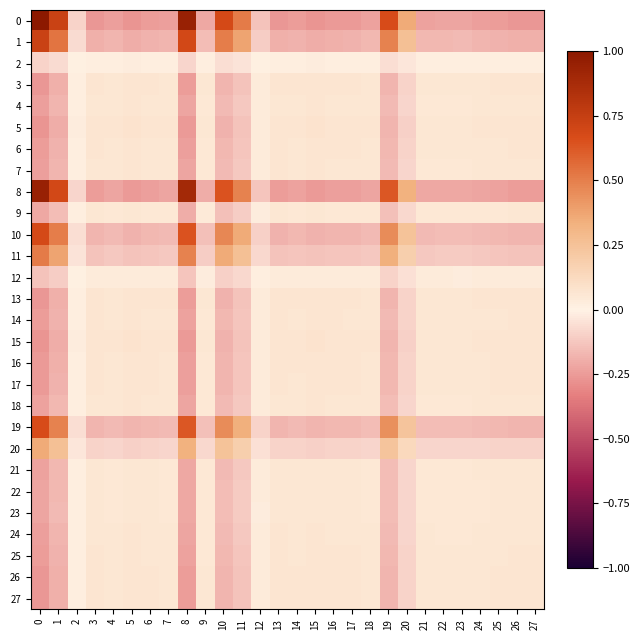

Reading left to right, what are all the values shown in this chart?

0: 0=1.0	1=0.7	2=-0.1	3=-0.3	4=-0.2	5=-0.3	6=-0.2	7=-0.2	8=0.9	9=-0.2	10=0.7	11=0.5	12=-0.1	13=-0.3	14=-0.2	15=-0.3	16=-0.3	17=-0.3	18=-0.2	19=0.7	20=0.4	21=-0.2	22=-0.2	23=-0.2	24=-0.2	25=-0.2	26=-0.3	27=-0.3
1: 0=0.7	1=0.5	2=-0.1	3=-0.2	4=-0.2	5=-0.2	6=-0.2	7=-0.2	8=0.7	9=-0.2	10=0.5	11=0.4	12=-0.1	13=-0.2	14=-0.2	15=-0.2	16=-0.2	17=-0.2	18=-0.2	19=0.5	20=0.3	21=-0.2	22=-0.2	23=-0.2	24=-0.2	25=-0.2	26=-0.2	27=-0.2
2: 0=-0.1	1=-0.1	2=0.0	3=0.0	4=0.0	5=0.0	6=0.0	7=0.0	8=-0.1	9=0.0	10=-0.1	11=-0.0	12=0.0	13=0.0	14=0.0	15=0.0	16=0.0	17=0.0	18=0.0	19=-0.1	20=-0.0	21=0.0	22=0.0	23=0.0	24=0.0	25=0.0	26=0.0	27=0.0
3: 0=-0.3	1=-0.2	2=0.0	3=0.1	4=0.1	5=0.1	6=0.1	7=0.1	8=-0.2	9=0.1	10=-0.2	11=-0.1	12=0.0	13=0.1	14=0.1	15=0.1	16=0.1	17=0.1	18=0.1	19=-0.2	20=-0.1	21=0.1	22=0.1	23=0.1	24=0.1	25=0.1	26=0.1	27=0.1
4: 0=-0.2	1=-0.2	2=0.0	3=0.1	4=0.1	5=0.1	6=0.1	7=0.1	8=-0.2	9=0.1	10=-0.2	11=-0.1	12=0.0	13=0.1	14=0.1	15=0.1	16=0.1	17=0.1	18=0.1	19=-0.2	20=-0.1	21=0.1	22=0.1	23=0.1	24=0.1	25=0.1	26=0.1	27=0.1
5: 0=-0.3	1=-0.2	2=0.0	3=0.1	4=0.1	5=0.1	6=0.1	7=0.1	8=-0.3	9=0.1	10=-0.2	11=-0.1	12=0.0	13=0.1	14=0.1	15=0.1	16=0.1	17=0.1	18=0.1	19=-0.2	20=-0.1	21=0.1	22=0.1	23=0.1	24=0.1	25=0.1	26=0.1	27=0.1
6: 0=-0.2	1=-0.2	2=0.0	3=0.1	4=0.1	5=0.1	6=0.1	7=0.1	8=-0.2	9=0.1	10=-0.2	11=-0.1	12=0.0	13=0.1	14=0.1	15=0.1	16=0.1	17=0.1	18=0.1	19=-0.2	20=-0.1	21=0.1	22=0.1	23=0.1	24=0.1	25=0.1	26=0.1	27=0.1
7: 0=-0.2	1=-0.2	2=0.0	3=0.1	4=0.1	5=0.1	6=0.1	7=0.1	8=-0.2	9=0.1	10=-0.2	11=-0.1	12=0.0	13=0.1	14=0.1	15=0.1	16=0.1	17=0.1	18=0.1	19=-0.2	20=-0.1	21=0.1	22=0.1	23=0.1	24=0.1	25=0.1	26=0.1	27=0.1
8: 0=0.9	1=0.7	2=-0.1	3=-0.2	4=-0.2	5=-0.3	6=-0.2	7=-0.2	8=0.9	9=-0.2	10=0.6	11=0.5	12=-0.1	13=-0.2	14=-0.2	15=-0.3	16=-0.2	17=-0.2	18=-0.2	19=0.6	20=0.3	21=-0.2	22=-0.2	23=-0.2	24=-0.2	25=-0.2	26=-0.2	27=-0.2
9: 0=-0.2	1=-0.2	2=0.0	3=0.1	4=0.1	5=0.1	6=0.1	7=0.1	8=-0.2	9=0.0	10=-0.1	11=-0.1	12=0.0	13=0.1	14=0.1	15=0.1	16=0.1	17=0.1	18=0.0	19=-0.1	20=-0.1	21=0.0	22=0.0	23=0.0	24=0.1	25=0.1	26=0.1	27=0.1
10: 0=0.7	1=0.5	2=-0.1	3=-0.2	4=-0.2	5=-0.2	6=-0.2	7=-0.2	8=0.6	9=-0.1	10=0.5	11=0.4	12=-0.1	13=-0.2	14=-0.2	15=-0.2	16=-0.2	17=-0.2	18=-0.2	19=0.5	20=0.2	21=-0.2	22=-0.2	23=-0.2	24=-0.2	25=-0.2	26=-0.2	27=-0.2
11: 0=0.5	1=0.4	2=-0.0	3=-0.1	4=-0.1	5=-0.1	6=-0.1	7=-0.1	8=0.5	9=-0.1	10=0.4	11=0.3	12=-0.1	13=-0.1	14=-0.1	15=-0.1	16=-0.1	17=-0.1	18=-0.1	19=0.3	20=0.2	21=-0.1	22=-0.1	23=-0.1	24=-0.1	25=-0.1	26=-0.1	27=-0.1
12: 0=-0.1	1=-0.1	2=0.0	3=0.0	4=0.0	5=0.0	6=0.0	7=0.0	8=-0.1	9=0.0	10=-0.1	11=-0.1	12=0.0	13=0.0	14=0.0	15=0.0	16=0.0	17=0.0	18=0.0	19=-0.1	20=-0.0	21=0.0	22=0.0	23=0.0	24=0.0	25=0.0	26=0.0	27=0.0
13: 0=-0.3	1=-0.2	2=0.0	3=0.1	4=0.1	5=0.1	6=0.1	7=0.1	8=-0.2	9=0.1	10=-0.2	11=-0.1	12=0.0	13=0.1	14=0.1	15=0.1	16=0.1	17=0.1	18=0.1	19=-0.2	20=-0.1	21=0.1	22=0.1	23=0.1	24=0.1	25=0.1	26=0.1	27=0.1
14: 0=-0.2	1=-0.2	2=0.0	3=0.1	4=0.1	5=0.1	6=0.1	7=0.1	8=-0.2	9=0.1	10=-0.2	11=-0.1	12=0.0	13=0.1	14=0.1	15=0.1	16=0.1	17=0.1	18=0.1	19=-0.2	20=-0.1	21=0.1	22=0.1	23=0.1	24=0.1	25=0.1	26=0.1	27=0.1
15: 0=-0.3	1=-0.2	2=0.0	3=0.1	4=0.1	5=0.1	6=0.1	7=0.1	8=-0.3	9=0.1	10=-0.2	11=-0.1	12=0.0	13=0.1	14=0.1	15=0.1	16=0.1	17=0.1	18=0.1	19=-0.2	20=-0.1	21=0.1	22=0.1	23=0.1	24=0.1	25=0.1	26=0.1	27=0.1
16: 0=-0.3	1=-0.2	2=0.0	3=0.1	4=0.1	5=0.1	6=0.1	7=0.1	8=-0.2	9=0.1	10=-0.2	11=-0.1	12=0.0	13=0.1	14=0.1	15=0.1	16=0.1	17=0.1	18=0.1	19=-0.2	20=-0.1	21=0.1	22=0.1	23=0.1	24=0.1	25=0.1	26=0.1	27=0.1
17: 0=-0.3	1=-0.2	2=0.0	3=0.1	4=0.1	5=0.1	6=0.1	7=0.1	8=-0.2	9=0.1	10=-0.2	11=-0.1	12=0.0	13=0.1	14=0.1	15=0.1	16=0.1	17=0.1	18=0.1	19=-0.2	20=-0.1	21=0.1	22=0.1	23=0.1	24=0.1	25=0.1	26=0.1	27=0.1
18: 0=-0.2	1=-0.2	2=0.0	3=0.1	4=0.1	5=0.1	6=0.1	7=0.1	8=-0.2	9=0.0	10=-0.2	11=-0.1	12=0.0	13=0.1	14=0.1	15=0.1	16=0.1	17=0.1	18=0.1	19=-0.2	20=-0.1	21=0.1	22=0.1	23=0.1	24=0.1	25=0.1	26=0.1	27=0.1
19: 0=0.7	1=0.5	2=-0.1	3=-0.2	4=-0.2	5=-0.2	6=-0.2	7=-0.2	8=0.6	9=-0.1	10=0.5	11=0.3	12=-0.1	13=-0.2	14=-0.2	15=-0.2	16=-0.2	17=-0.2	18=-0.2	19=0.4	20=0.2	21=-0.2	22=-0.2	23=-0.1	24=-0.2	25=-0.2	26=-0.2	27=-0.2
20: 0=0.4	1=0.3	2=-0.0	3=-0.1	4=-0.1	5=-0.1	6=-0.1	7=-0.1	8=0.3	9=-0.1	10=0.2	11=0.2	12=-0.0	13=-0.1	14=-0.1	15=-0.1	16=-0.1	17=-0.1	18=-0.1	19=0.2	20=0.1	21=-0.1	22=-0.1	23=-0.1	24=-0.1	25=-0.1	26=-0.1	27=-0.1
21: 0=-0.2	1=-0.2	2=0.0	3=0.1	4=0.1	5=0.1	6=0.1	7=0.1	8=-0.2	9=0.0	10=-0.2	11=-0.1	12=0.0	13=0.1	14=0.1	15=0.1	16=0.1	17=0.1	18=0.1	19=-0.2	20=-0.1	21=0.1	22=0.1	23=0.1	24=0.1	25=0.1	26=0.1	27=0.1
22: 0=-0.2	1=-0.2	2=0.0	3=0.1	4=0.1	5=0.1	6=0.1	7=0.1	8=-0.2	9=0.0	10=-0.2	11=-0.1	12=0.0	13=0.1	14=0.1	15=0.1	16=0.1	17=0.1	18=0.1	19=-0.2	20=-0.1	21=0.1	22=0.1	23=0.1	24=0.1	25=0.1	26=0.1	27=0.1
23: 0=-0.2	1=-0.2	2=0.0	3=0.1	4=0.1	5=0.1	6=0.1	7=0.1	8=-0.2	9=0.0	10=-0.2	11=-0.1	12=0.0	13=0.1	14=0.1	15=0.1	16=0.1	17=0.1	18=0.1	19=-0.1	20=-0.1	21=0.1	22=0.1	23=0.1	24=0.1	25=0.1	26=0.1	27=0.1
24: 0=-0.2	1=-0.2	2=0.0	3=0.1	4=0.1	5=0.1	6=0.1	7=0.1	8=-0.2	9=0.1	10=-0.2	11=-0.1	12=0.0	13=0.1	14=0.1	15=0.1	16=0.1	17=0.1	18=0.1	19=-0.2	20=-0.1	21=0.1	22=0.1	23=0.1	24=0.1	25=0.1	26=0.1	27=0.1
25: 0=-0.2	1=-0.2	2=0.0	3=0.1	4=0.1	5=0.1	6=0.1	7=0.1	8=-0.2	9=0.1	10=-0.2	11=-0.1	12=0.0	13=0.1	14=0.1	15=0.1	16=0.1	17=0.1	18=0.1	19=-0.2	20=-0.1	21=0.1	22=0.1	23=0.1	24=0.1	25=0.1	26=0.1	27=0.1
26: 0=-0.3	1=-0.2	2=0.0	3=0.1	4=0.1	5=0.1	6=0.1	7=0.1	8=-0.2	9=0.1	10=-0.2	11=-0.1	12=0.0	13=0.1	14=0.1	15=0.1	16=0.1	17=0.1	18=0.1	19=-0.2	20=-0.1	21=0.1	22=0.1	23=0.1	24=0.1	25=0.1	26=0.1	27=0.1
27: 0=-0.3	1=-0.2	2=0.0	3=0.1	4=0.1	5=0.1	6=0.1	7=0.1	8=-0.2	9=0.1	10=-0.2	11=-0.1	12=0.0	13=0.1	14=0.1	15=0.1	16=0.1	17=0.1	18=0.1	19=-0.2	20=-0.1	21=0.1	22=0.1	23=0.1	24=0.1	25=0.1	26=0.1	27=0.1